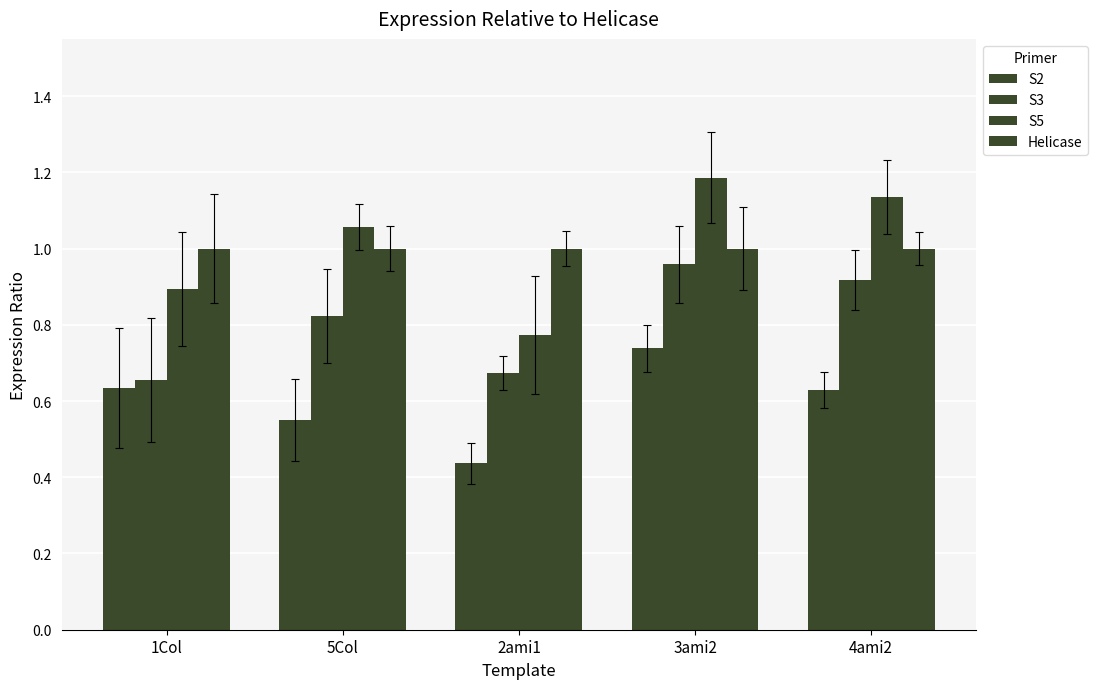

How many bars are there in each group?

4